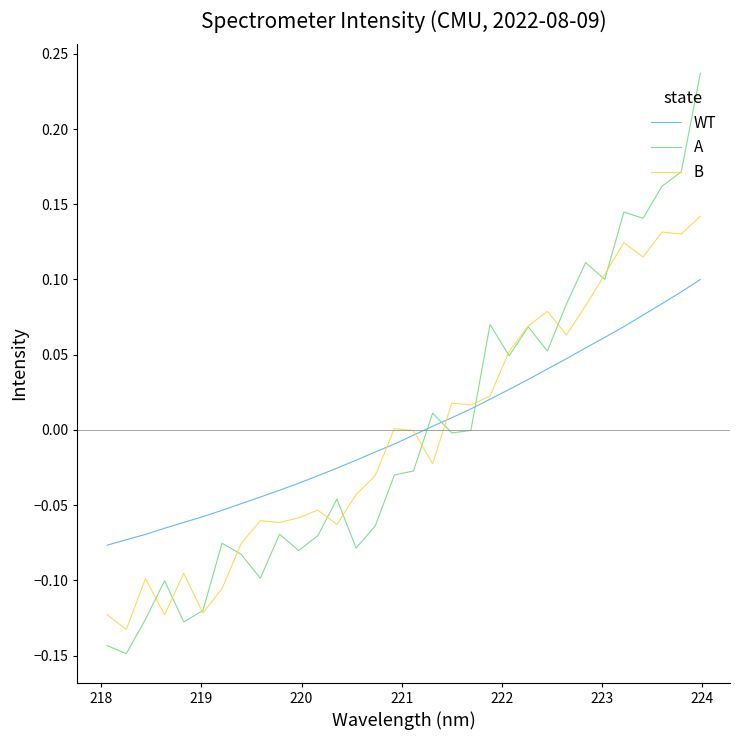

Which series has the widest spread of values?

A